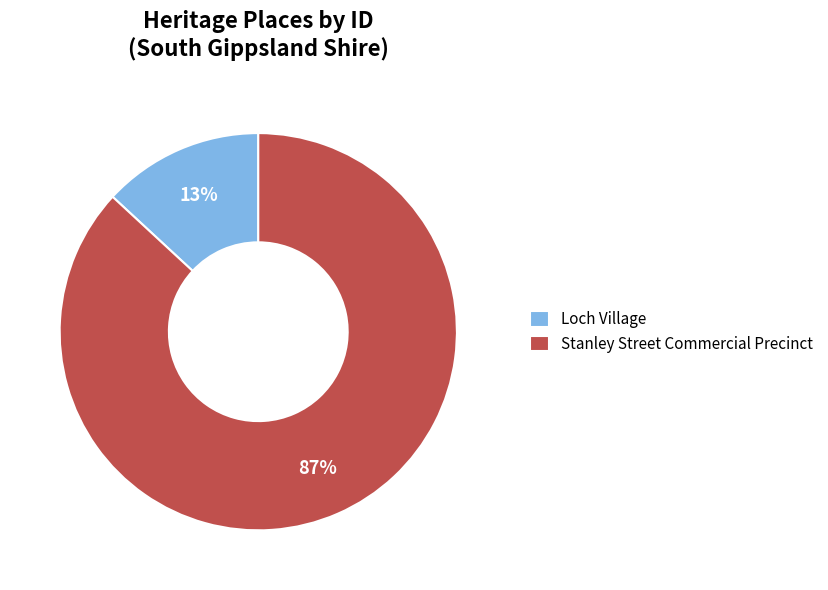

To the nearest percent, what is the difference between the largest and smallest slice percentages?

74%